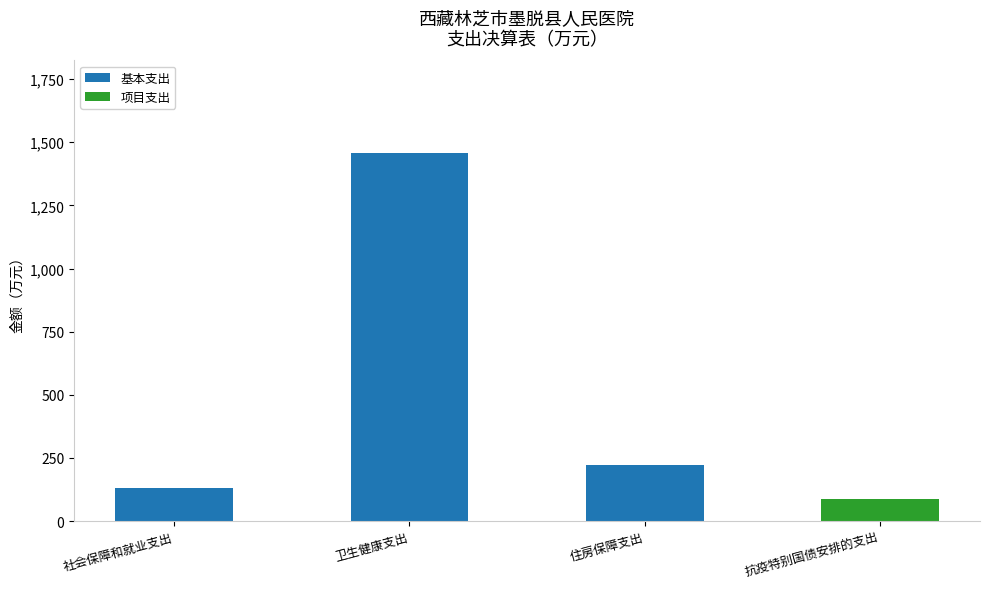

What are all the series names shown in the legend?

基本支出, 项目支出